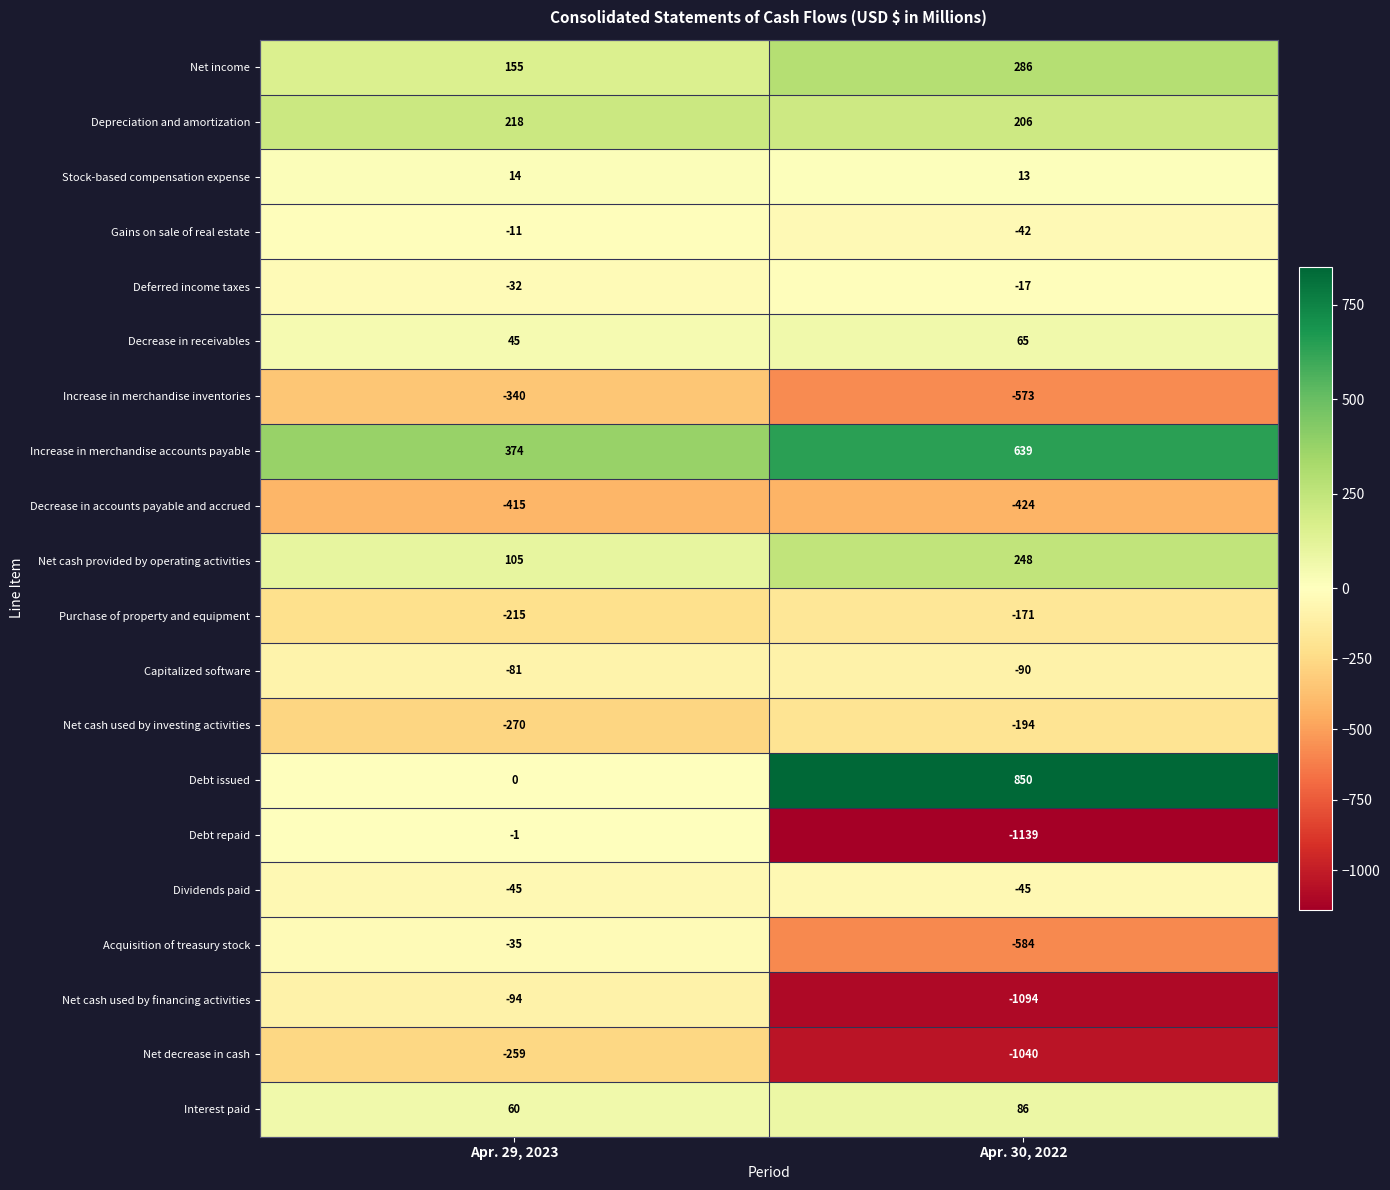

What is the sum of the Debt repaid values at Apr. 29, 2023 and Apr. 30, 2022?

-1140